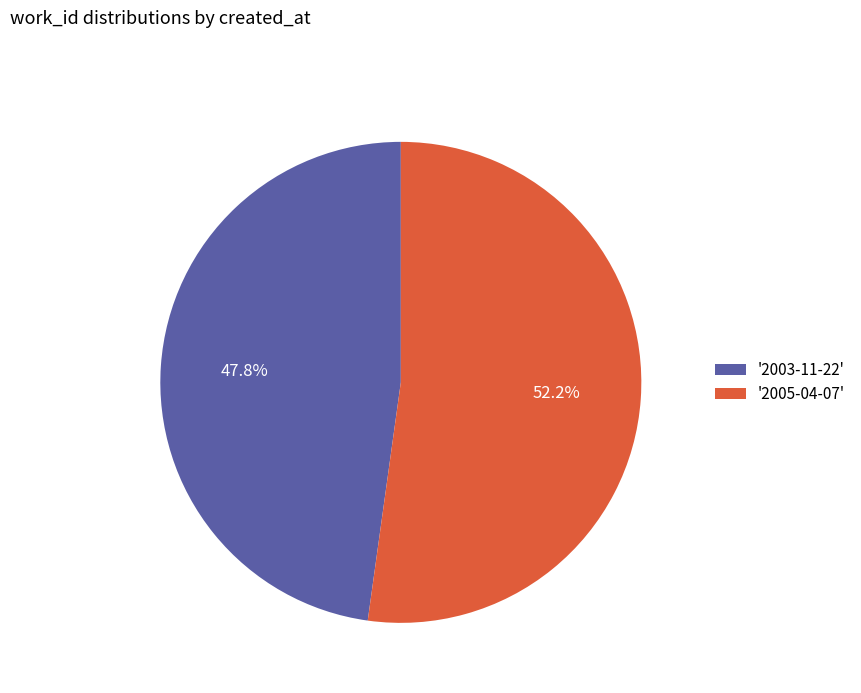

How many segments does this pie chart have?

2